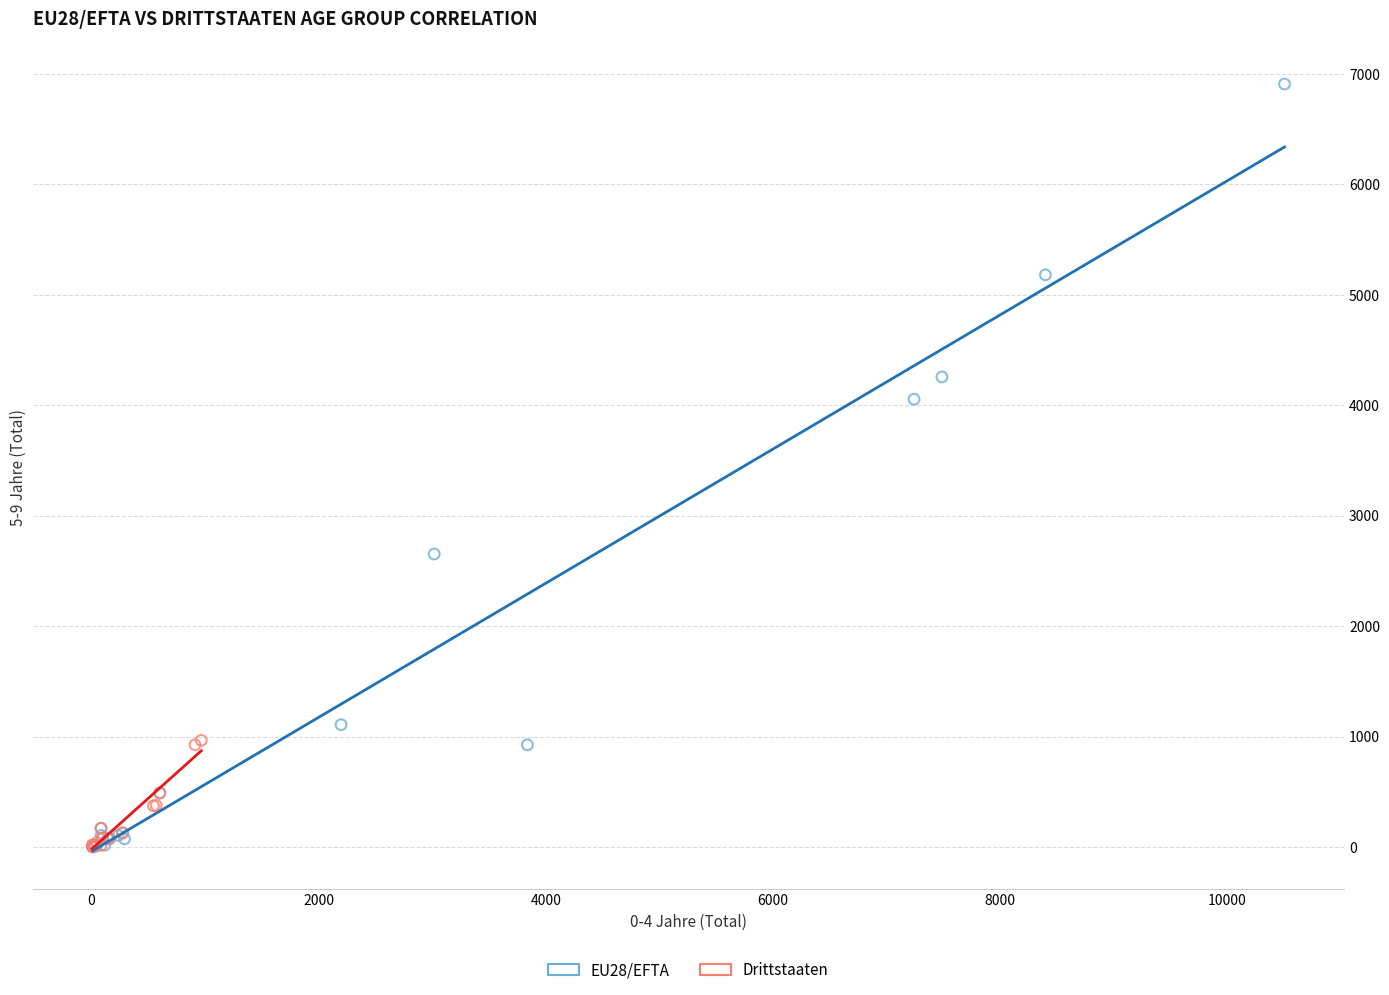

Which series contains the highest Y value?

EU28/EFTA